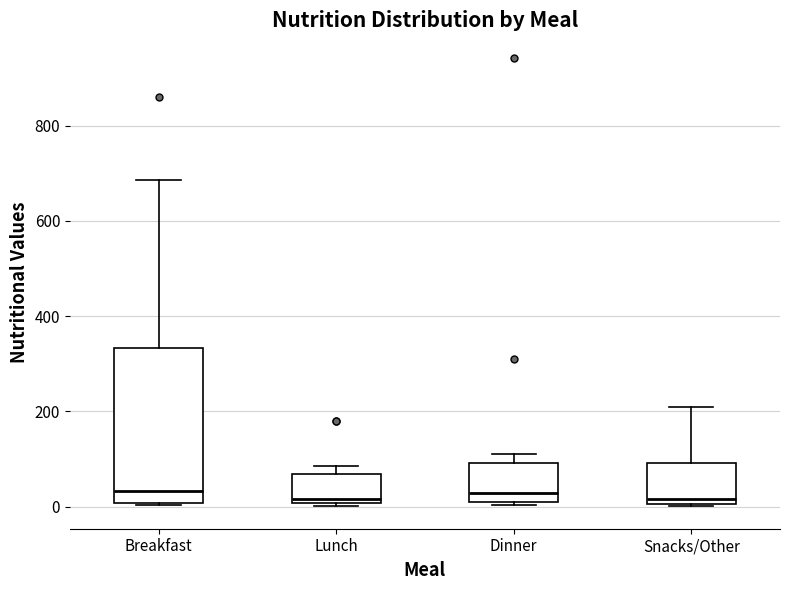

Where does the upper whisker of the box for Breakfast end on the y-axis? The values are not printed on the chart, so give them approximately, as read against the axis.

680